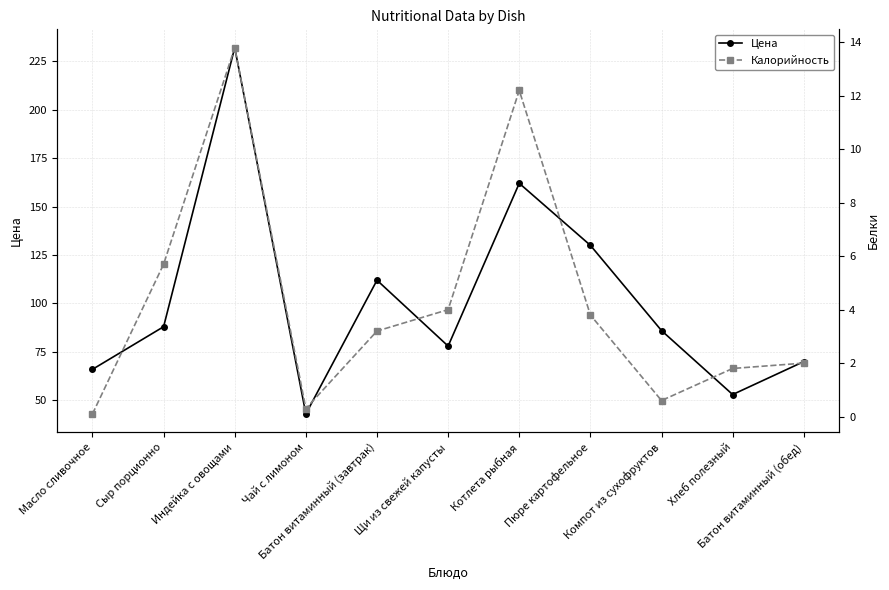

What is the sum of all Калорийность values?

47.5